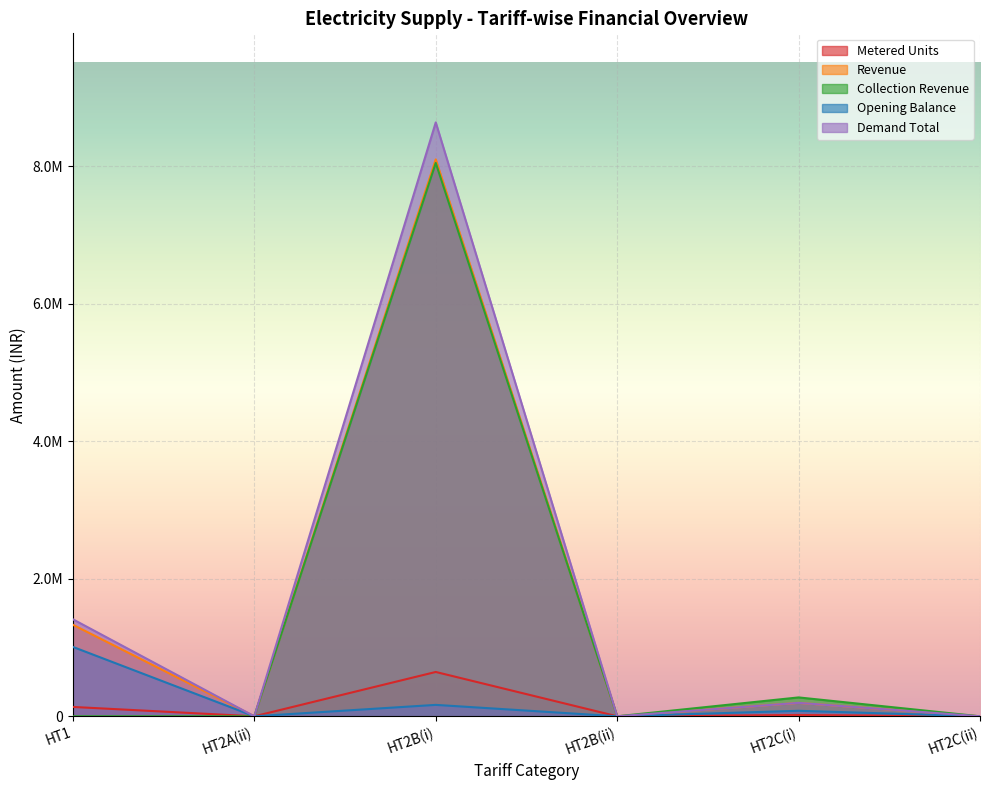

How many interior local valleys does the Demand Total series have?

2